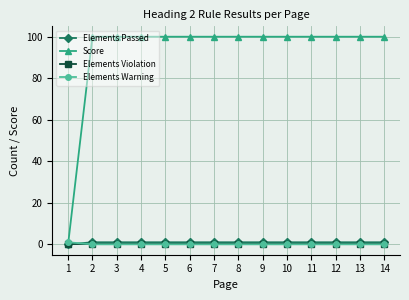

What are all the series names shown in the legend?

Elements Passed, Score, Elements Violation, Elements Warning